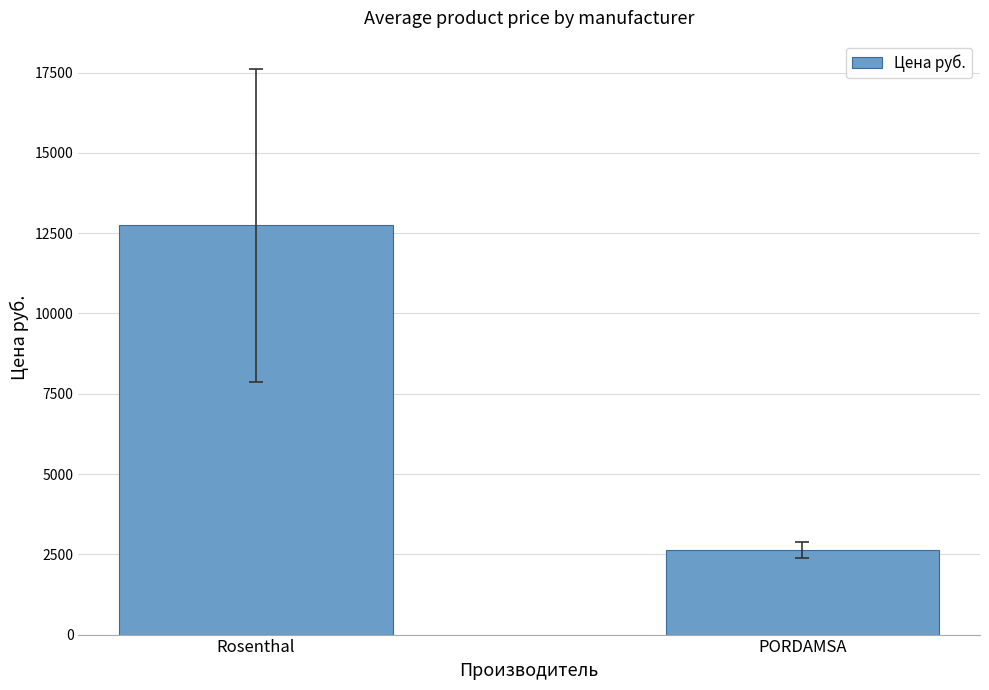

The value at Rosenthal is 12739.6. True or false?

True